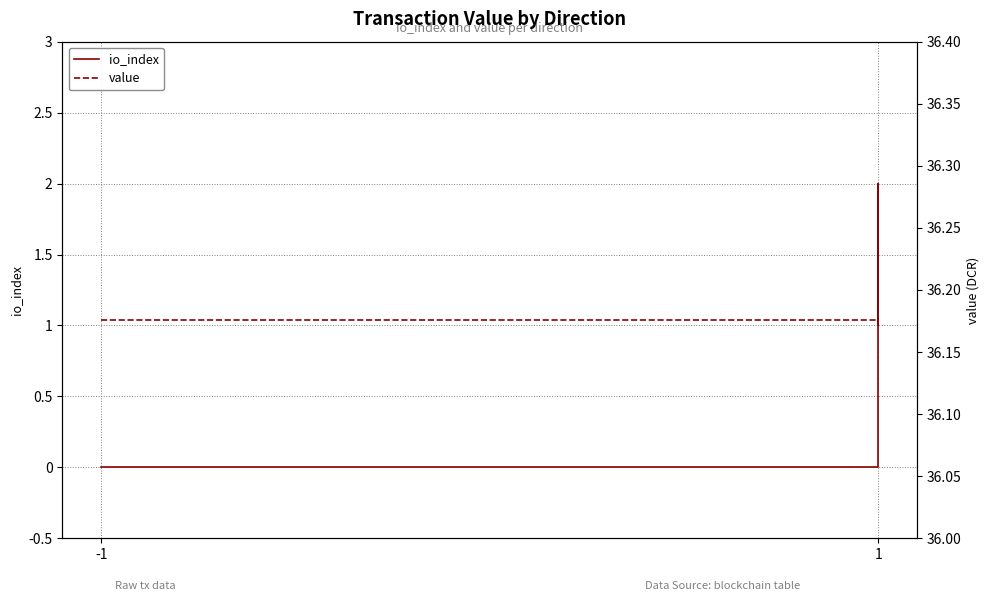

How many data points does each series have?

6